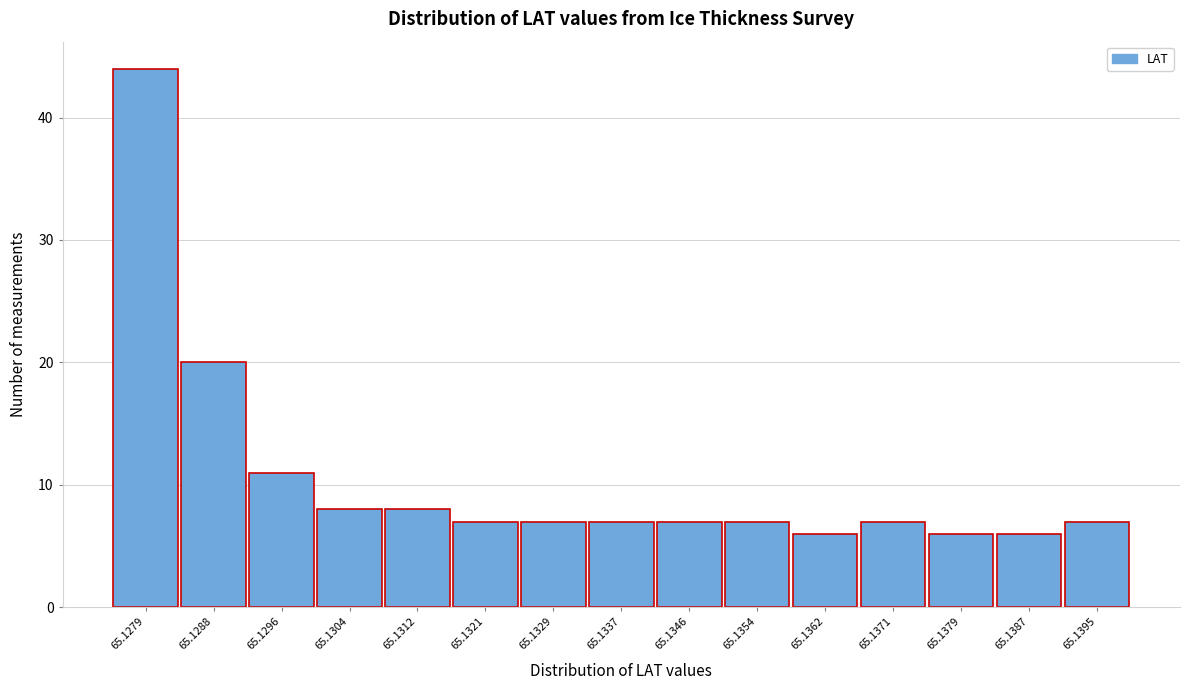

Reading right to left, transcribe all the data shown in this chart.

65.1395=7	65.1387=6	65.1379=6	65.1371=7	65.1362=6	65.1354=7	65.1346=7	65.1337=7	65.1329=7	65.1321=7	65.1312=8	65.1304=8	65.1296=11	65.1288=20	65.1279=44